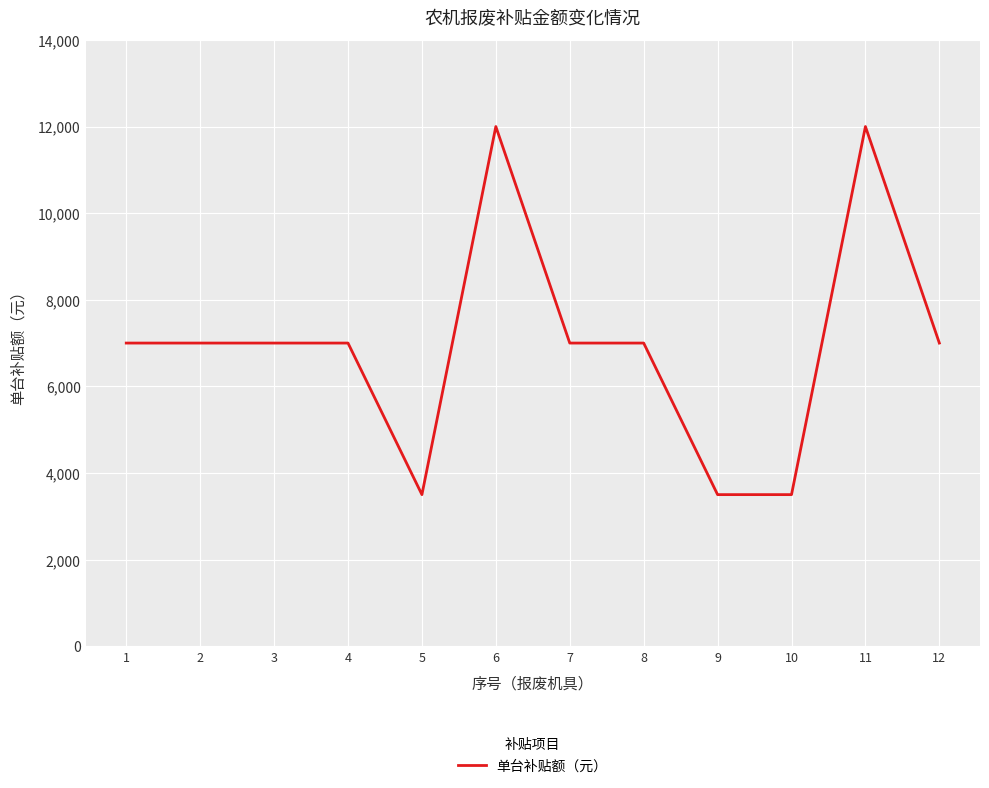

True or false: the data shows 7000 at 2.

True